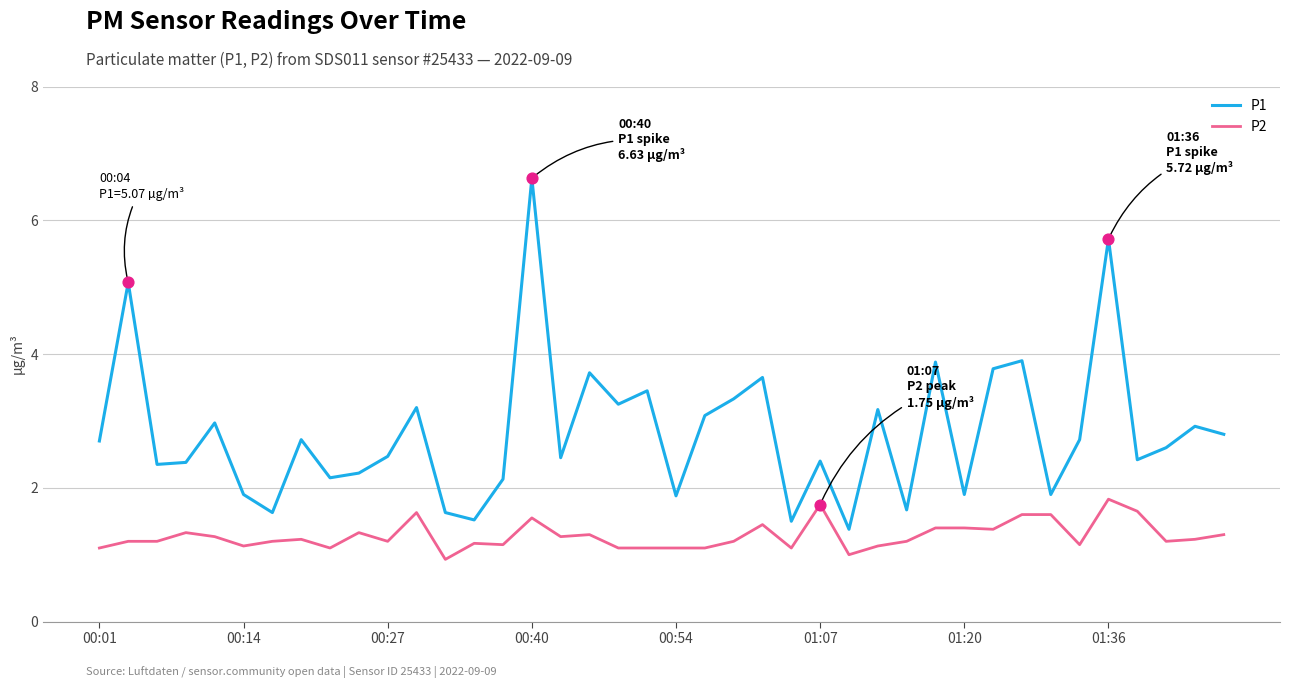

Which series has the largest total across all categories?

P1